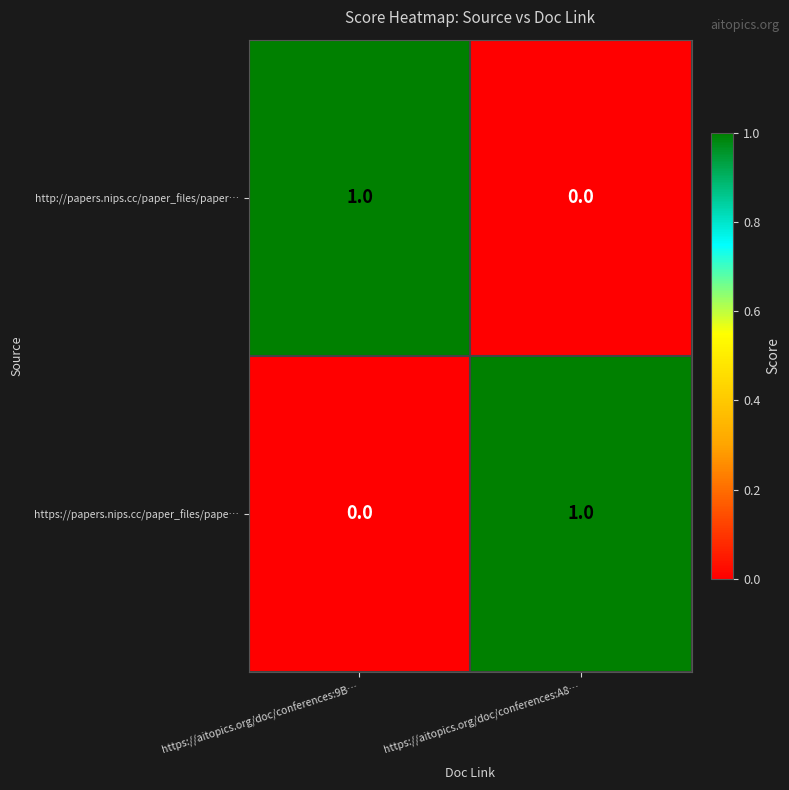

Rank the series at https://aitopics.org/doc/conferences:A8… from highest to lowest value.

https://papers.nips.cc/paper_files/pape…, http://papers.nips.cc/paper_files/paper…